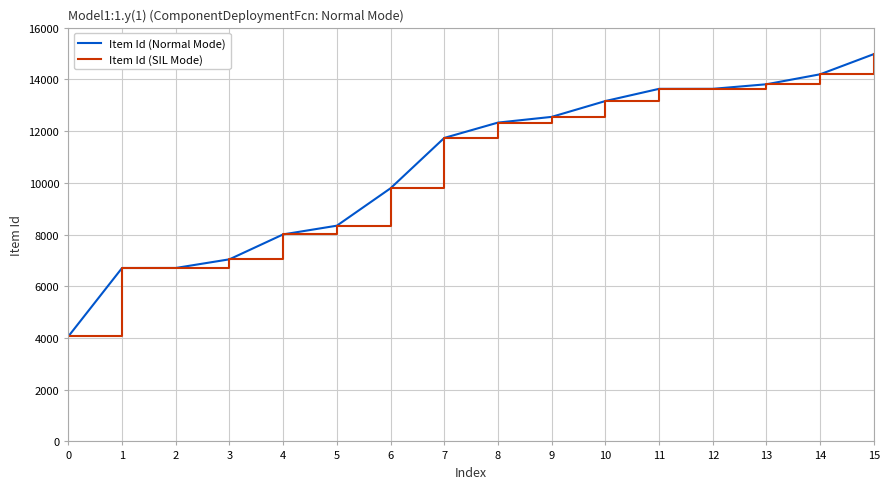

Does the chart display data point markers on the line(s)?

No